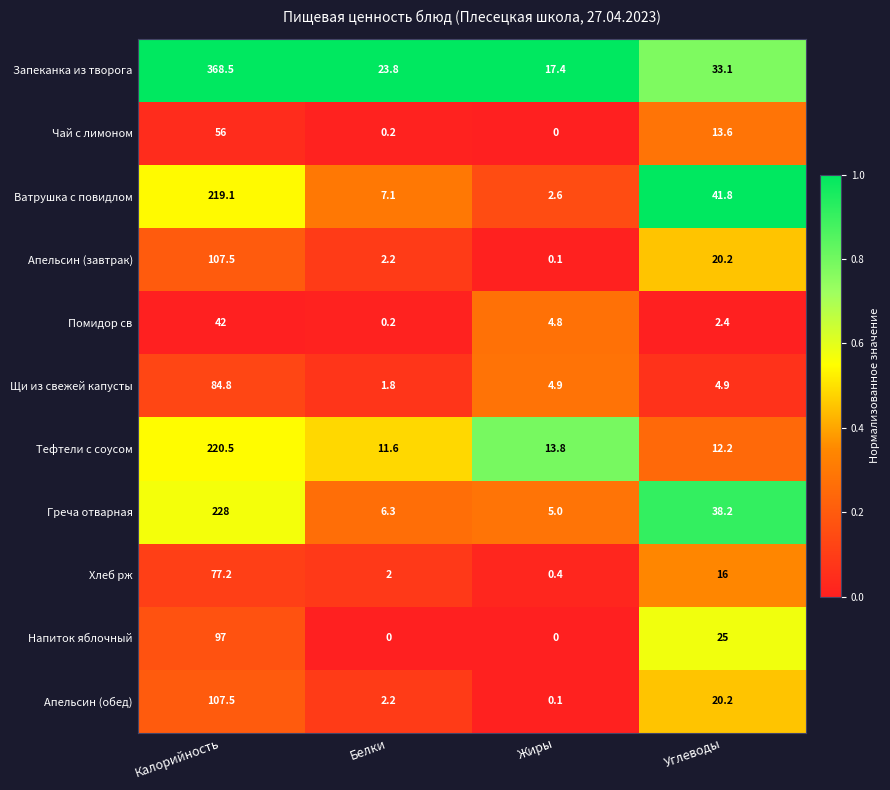

What is the spread (max minus min) of values at Углеводы?

39.4